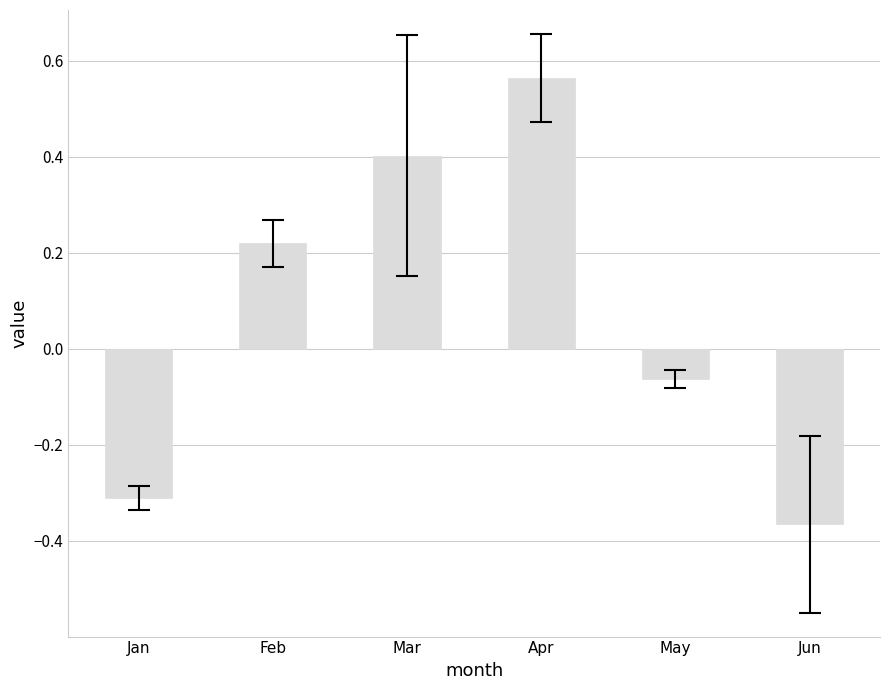

Which label corresponds to the largest value in the chart?

Apr